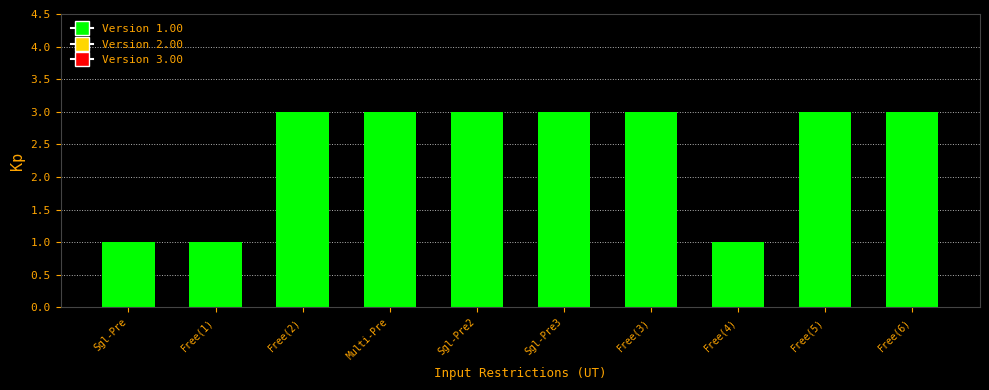

True or false: the data shows 5 at Free(2).

False